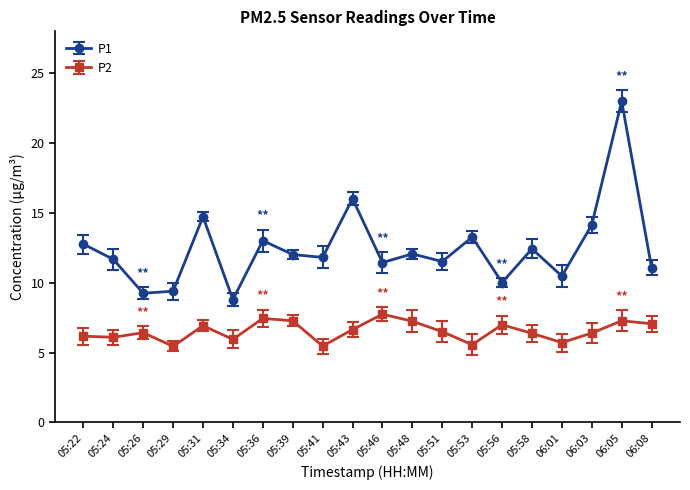

In P2, how many points are lower than both neighbors (excluding endpoints)?

6